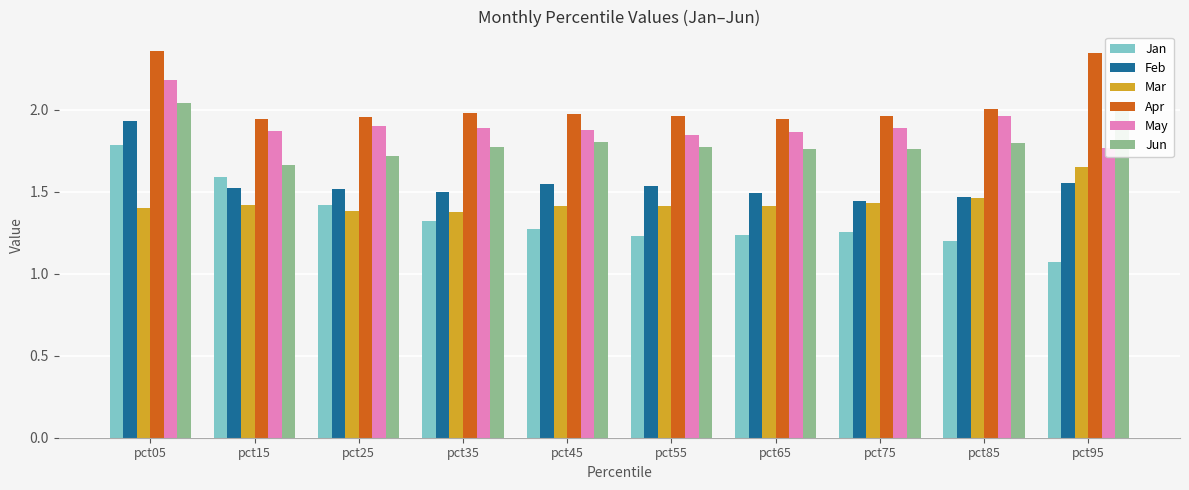

Which series has the largest range (max minus min)?

Jan